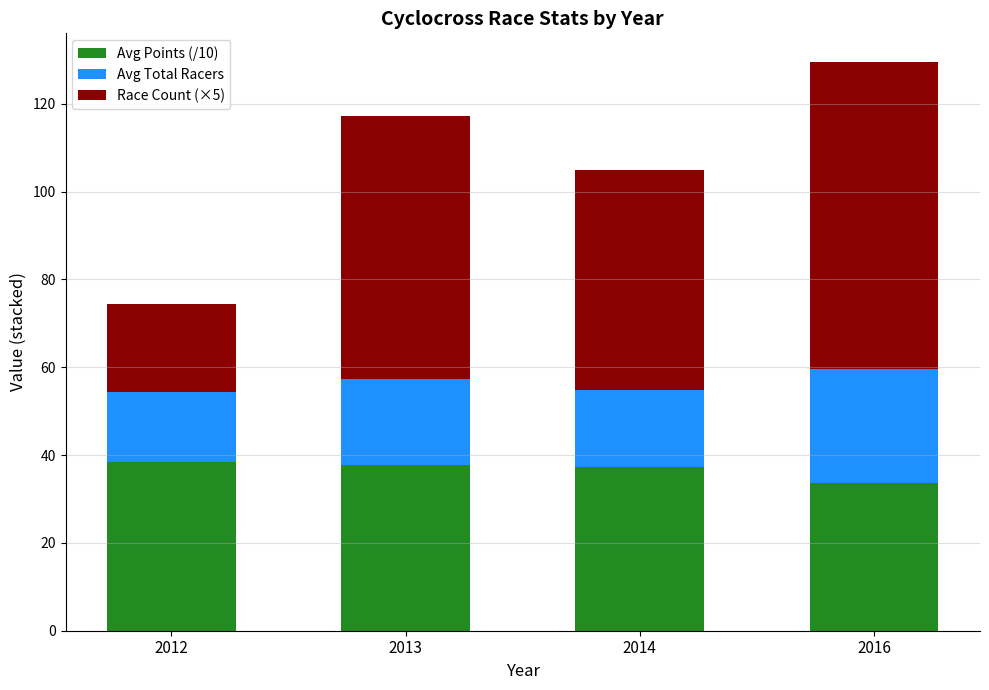

True or false: Avg Points (/10) has a value of 24.6 at 2014.

False